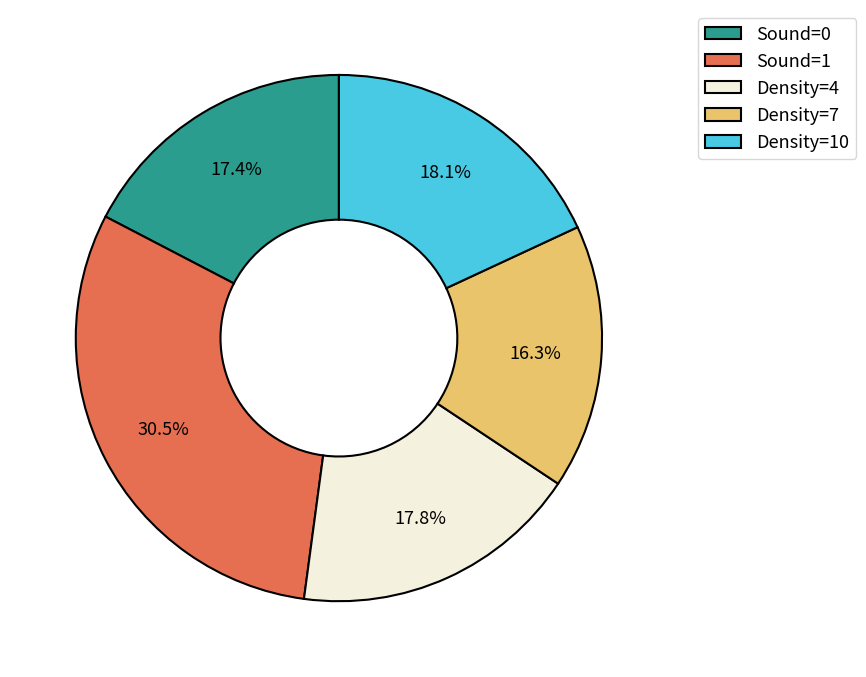

Which slice is the smallest?

Density=7